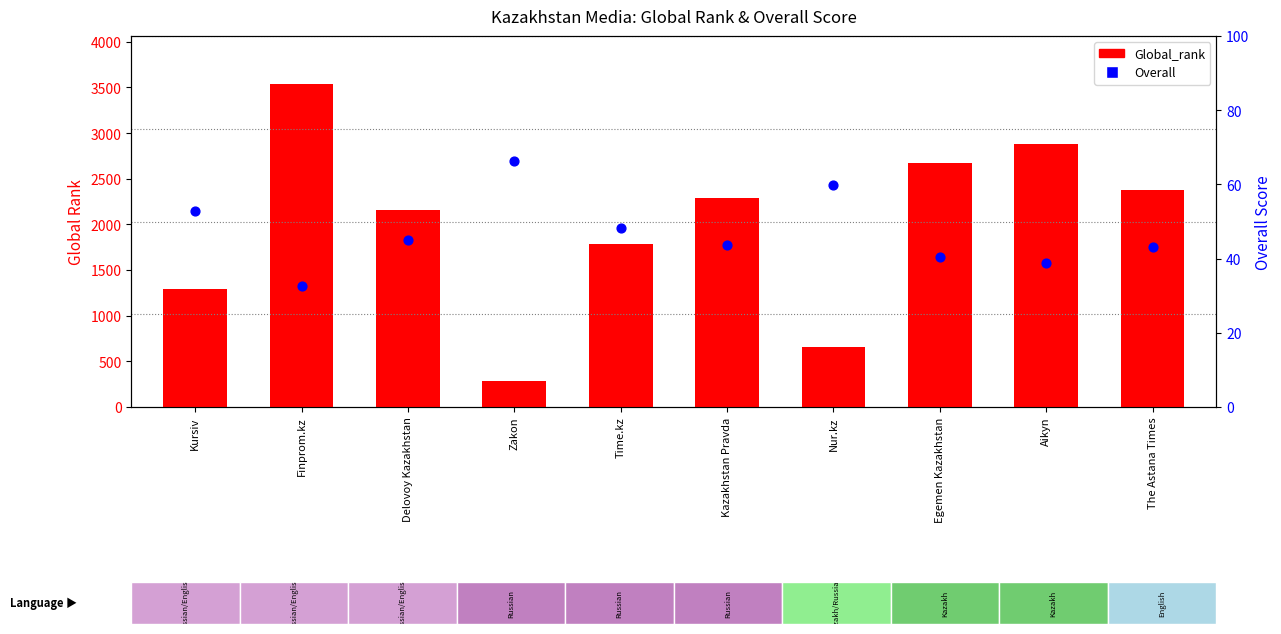

Which series has the largest Y range (max minus min)?

Global_rank